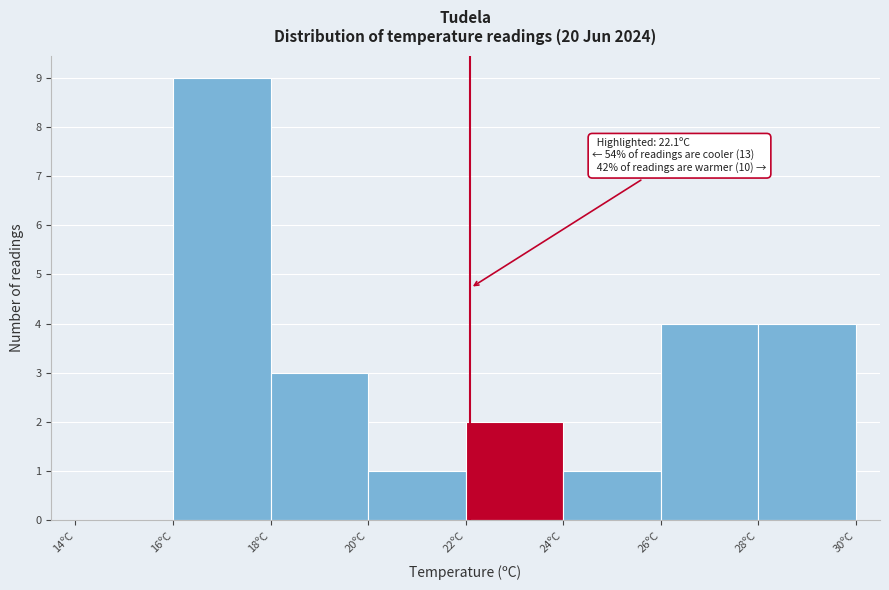

Over which range of the x-axis is the bar tallest?

16 to 18